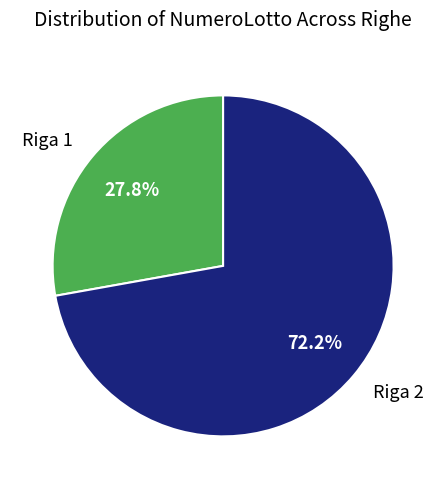

Combined, what portion of the pie is Riga 2 and Riga 1?

100.0%